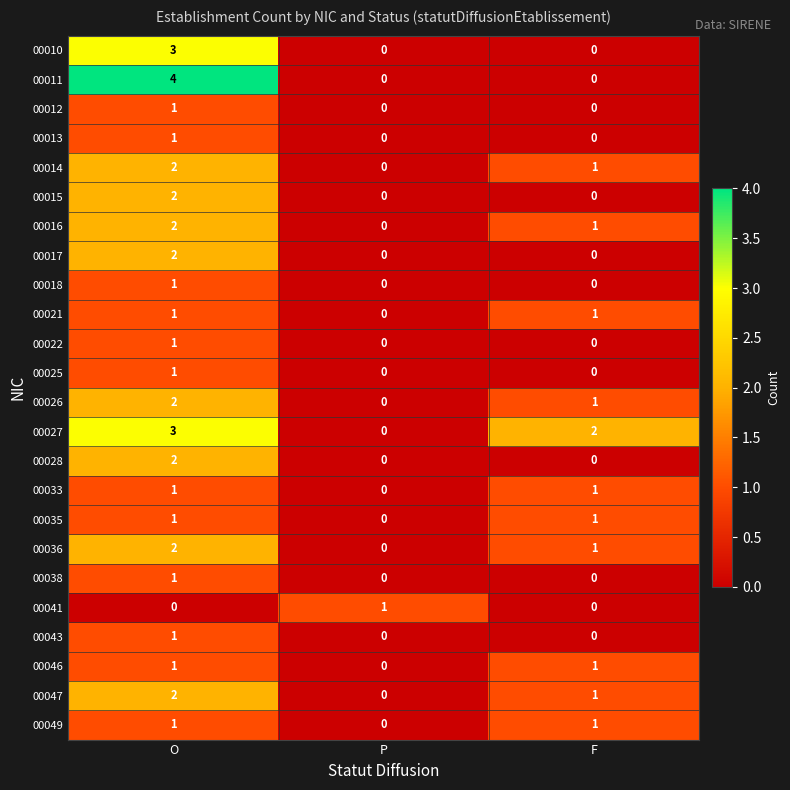

Rank the categories by 00036 value from highest to lowest.

O, F, P